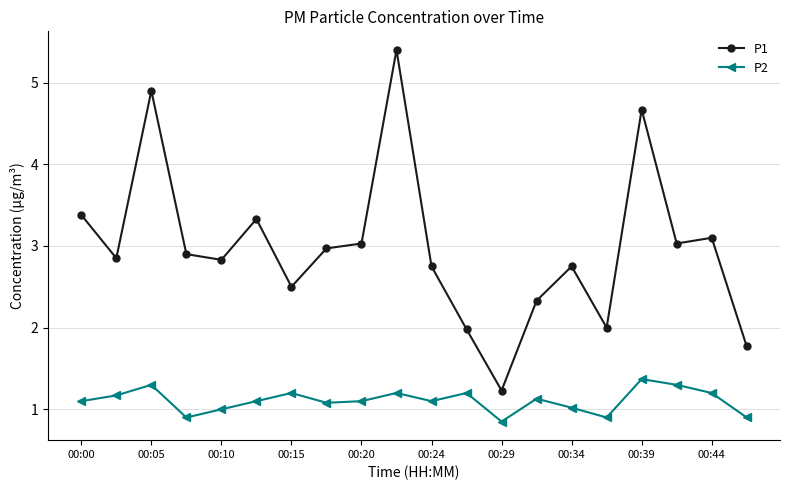

What is the difference between the second highest and second lowest values in the P2 series?

0.4